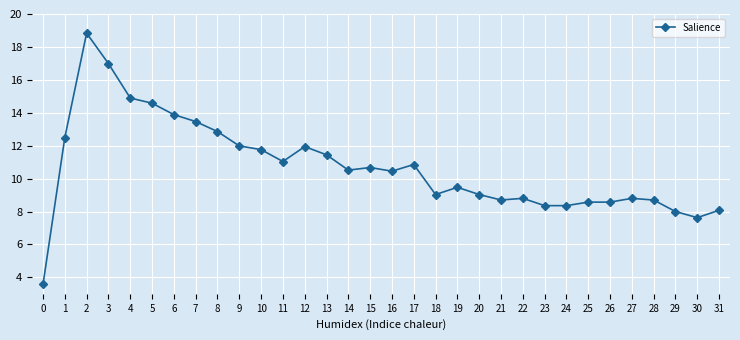

True or false: the data has more than 0 interior local peaks.

True